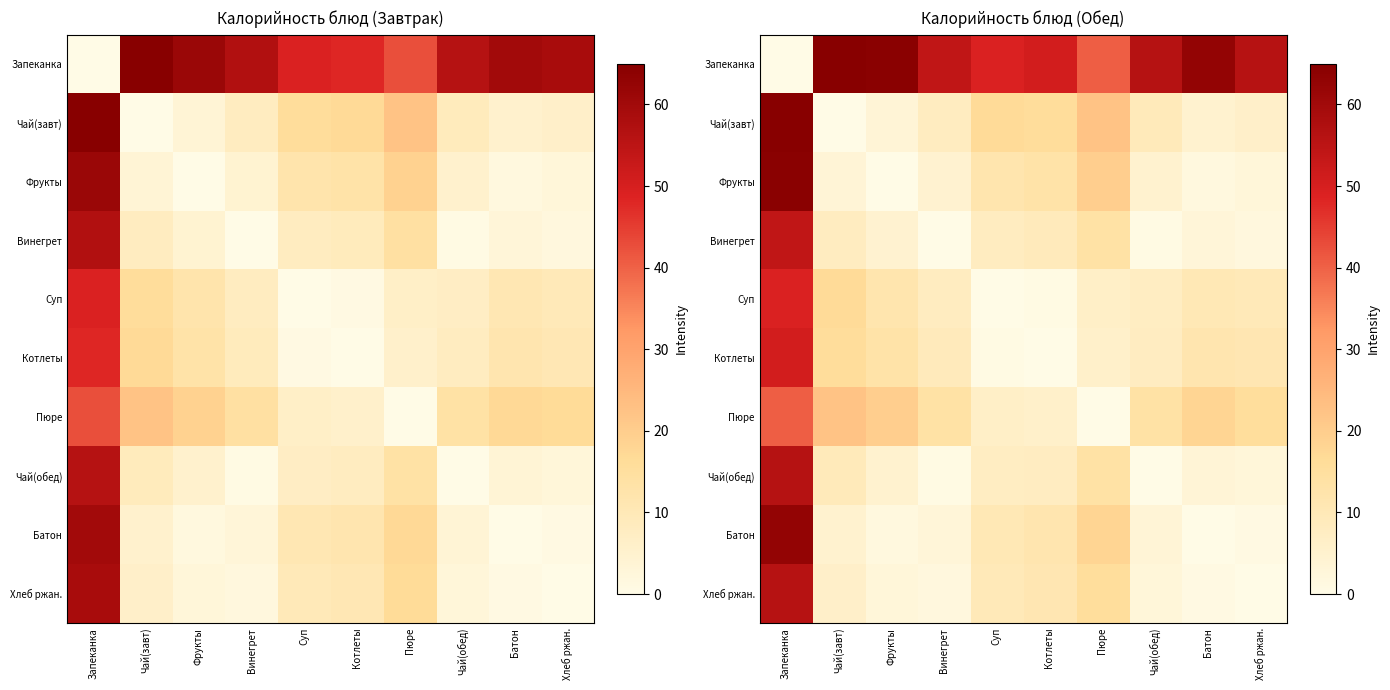

At how many categories does at least one series exceed 10?

10